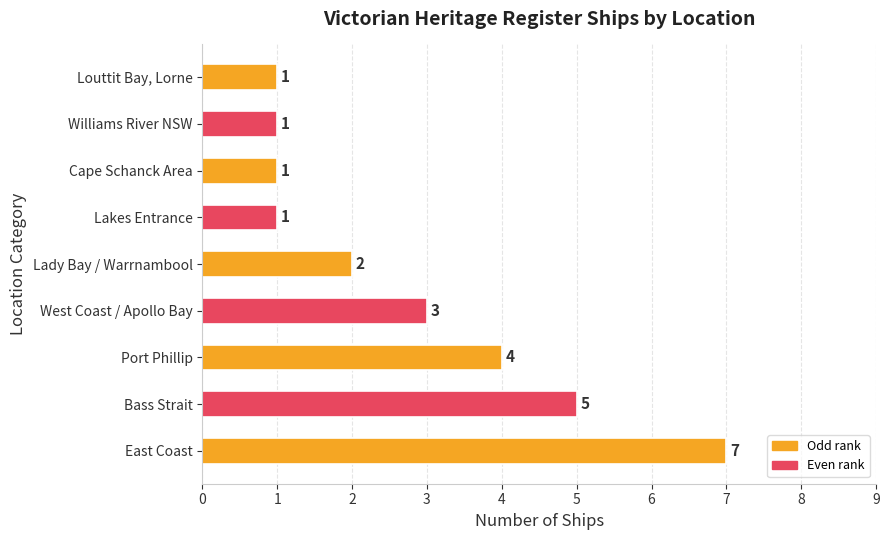

Reading bottom to top, list all the values displayed in this chart.

East Coast=7	Bass Strait=5	Port Phillip=4	West Coast / Apollo Bay=3	Lady Bay / Warrnambool=2	Lakes Entrance=1	Cape Schanck Area=1	Williams River NSW=1	Louttit Bay, Lorne=1